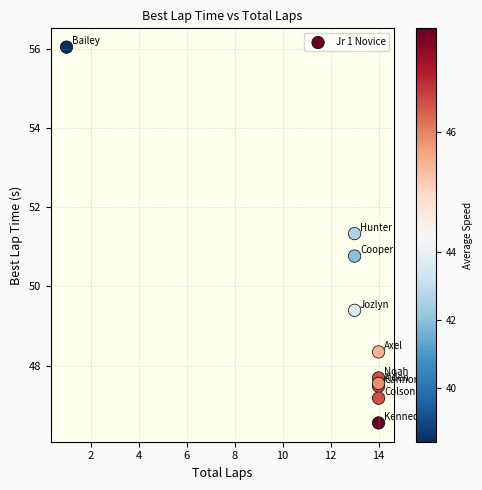

What Y value in the scatter plot is closest to 51?

50.8